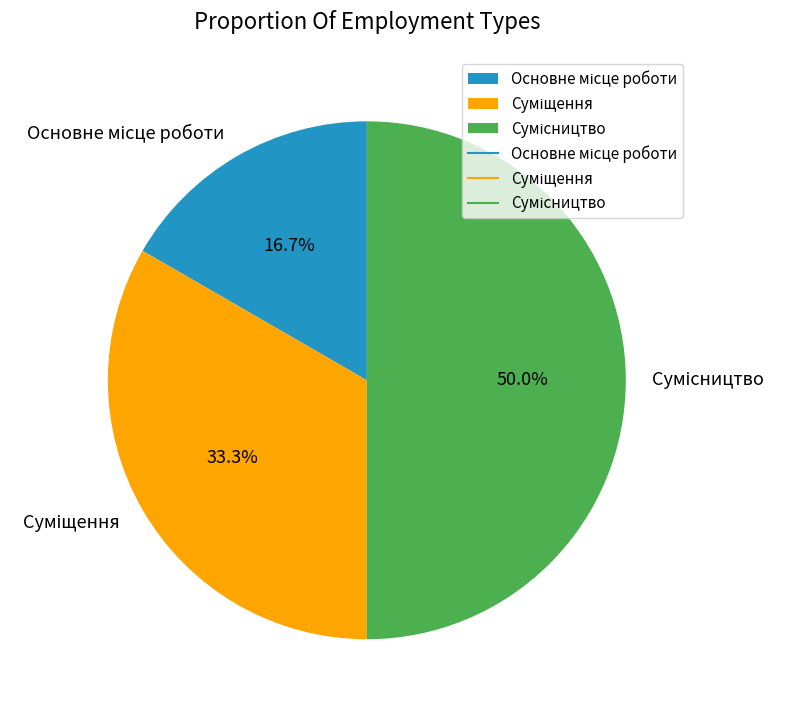

How many slices are in this pie chart?

3